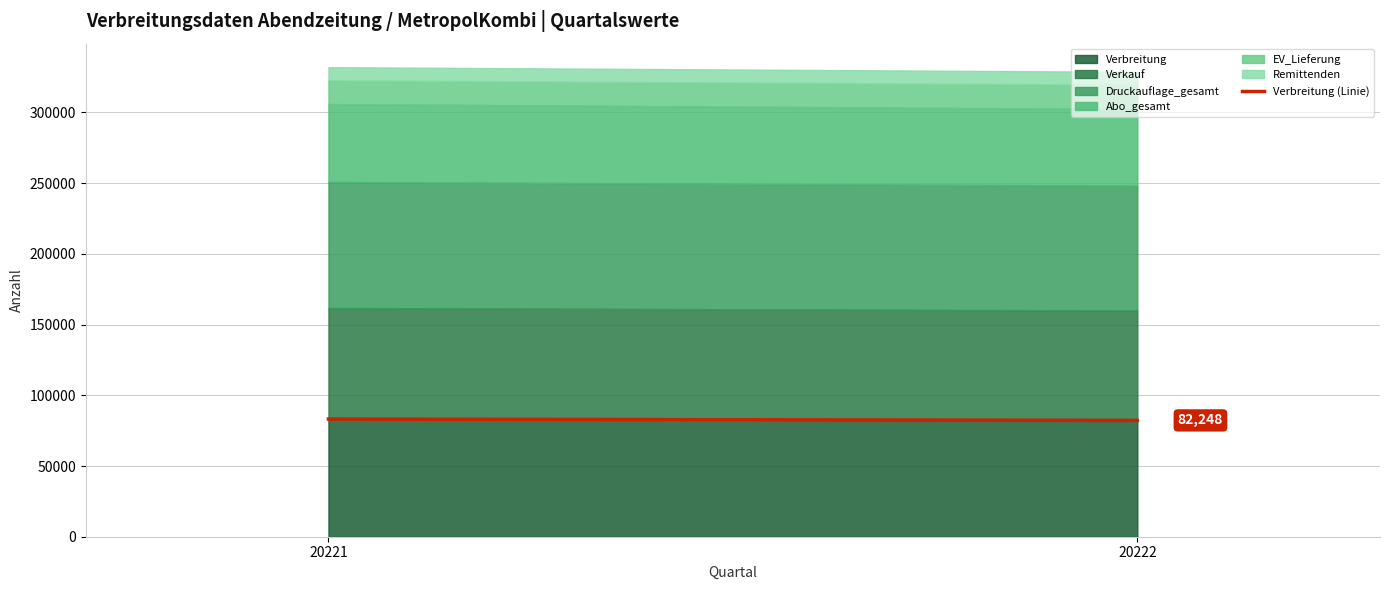

Read the value at 20221.

83222